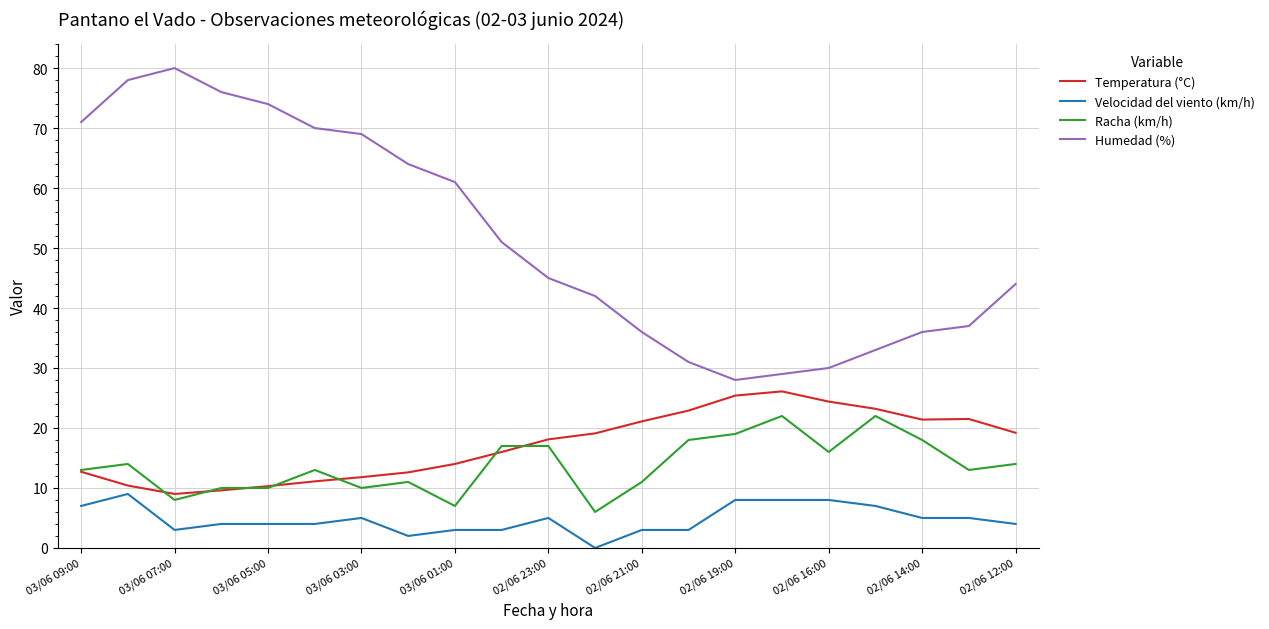

Rank the series by their maximum value, from highest to lowest.

Humedad (%), Temperatura (°C), Racha (km/h), Velocidad del viento (km/h)